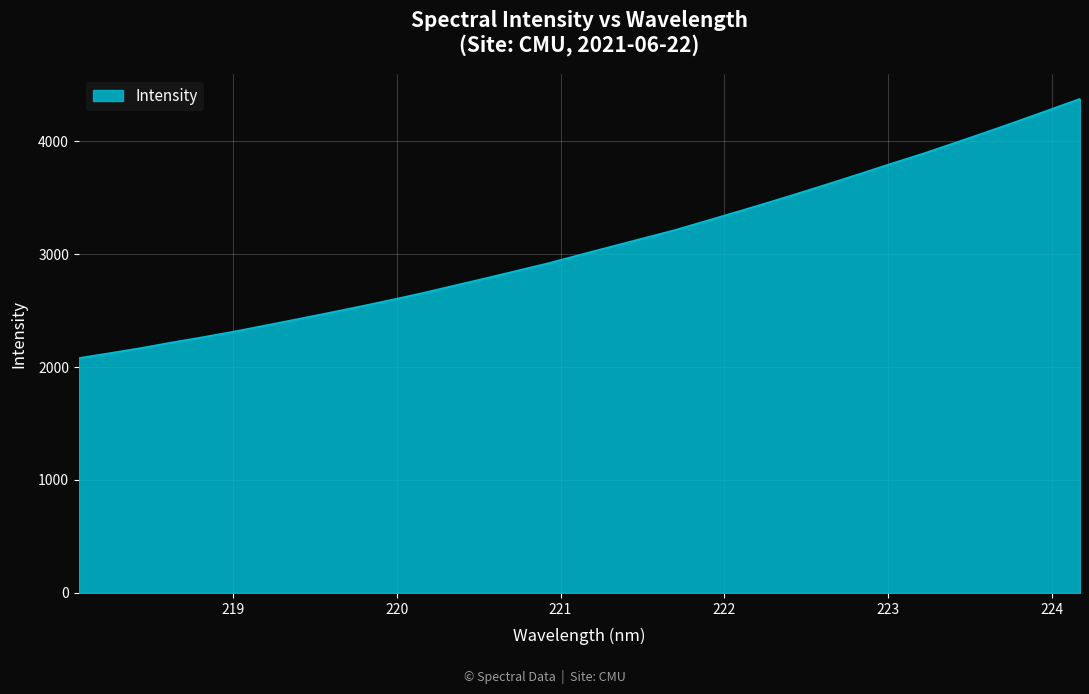

What is the difference between the maximum and minimum values?

2294.7